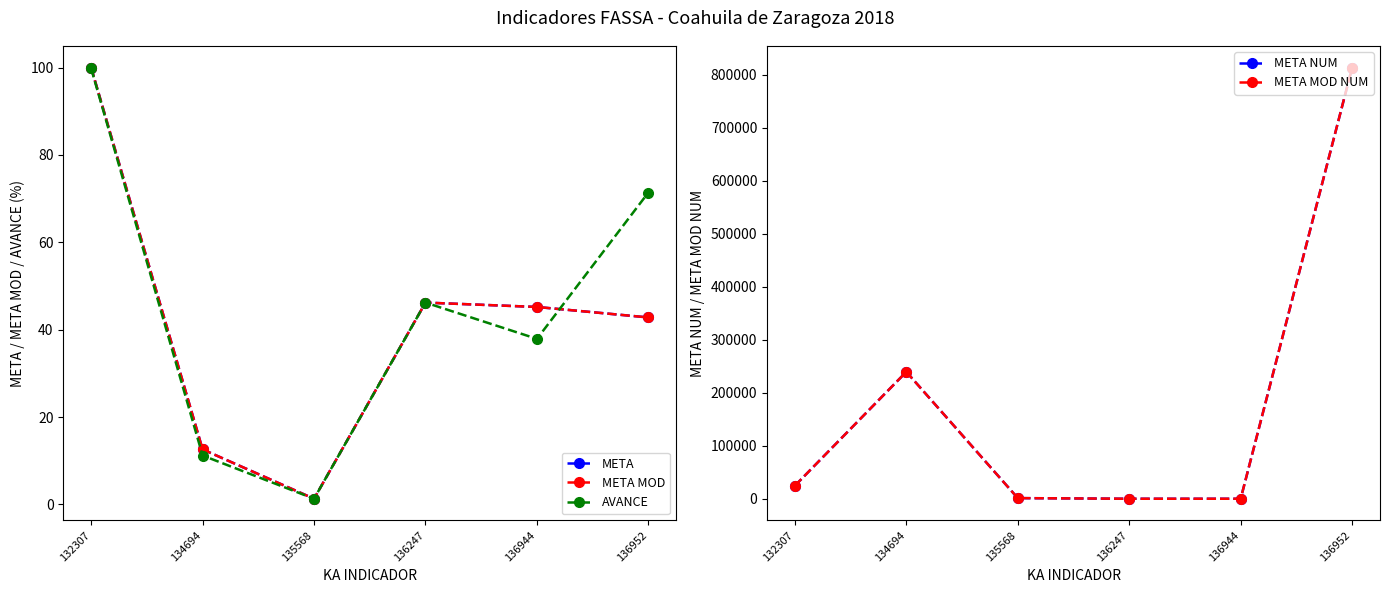

What is the difference between the maximum and minimum values in the META series?

98.7